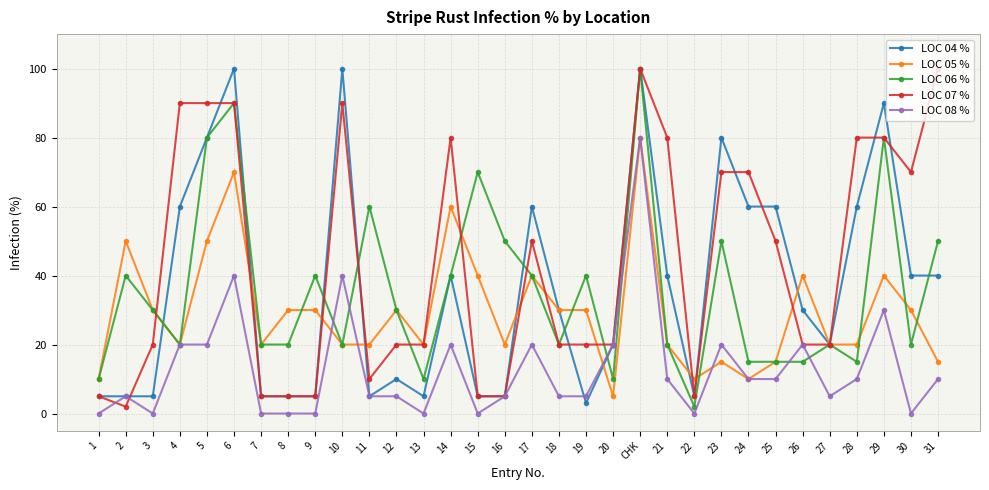

What is the maximum value for LOC 06 %?

100